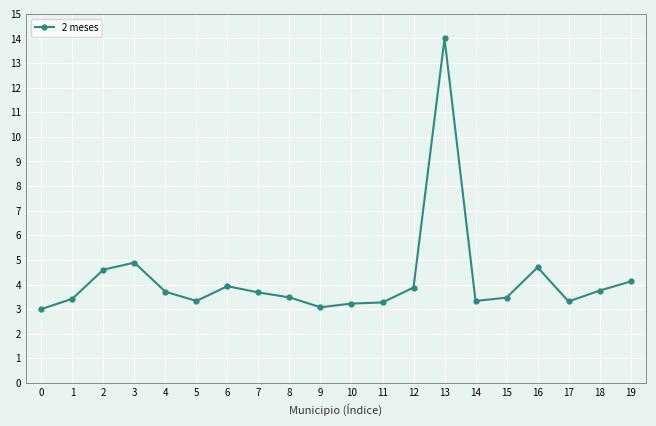

Does the chart display data point markers on the line(s)?

Yes